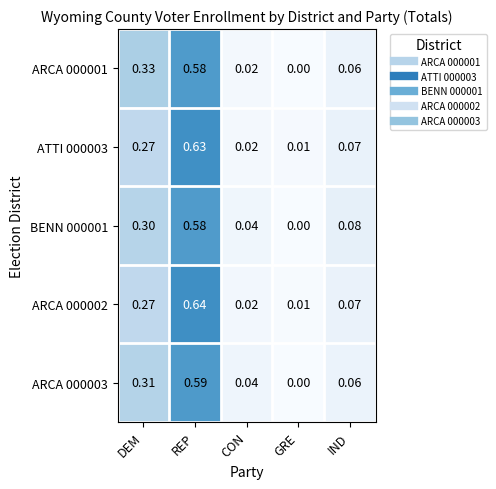

Which series has the widest spread of values?

ARCA 000002